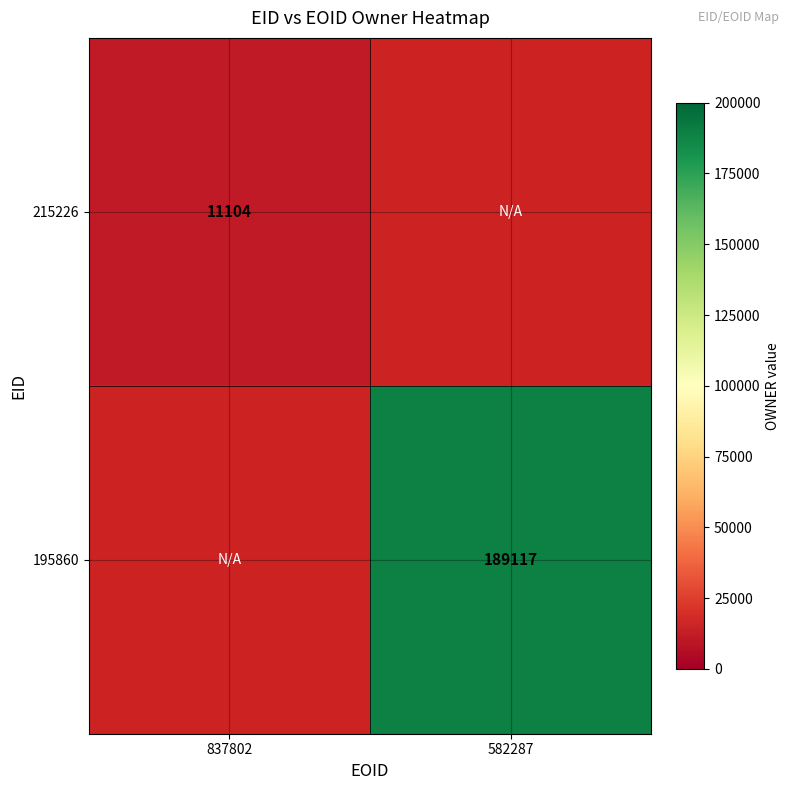

The value of 195860 at 582287 is 116665. True or false?

False